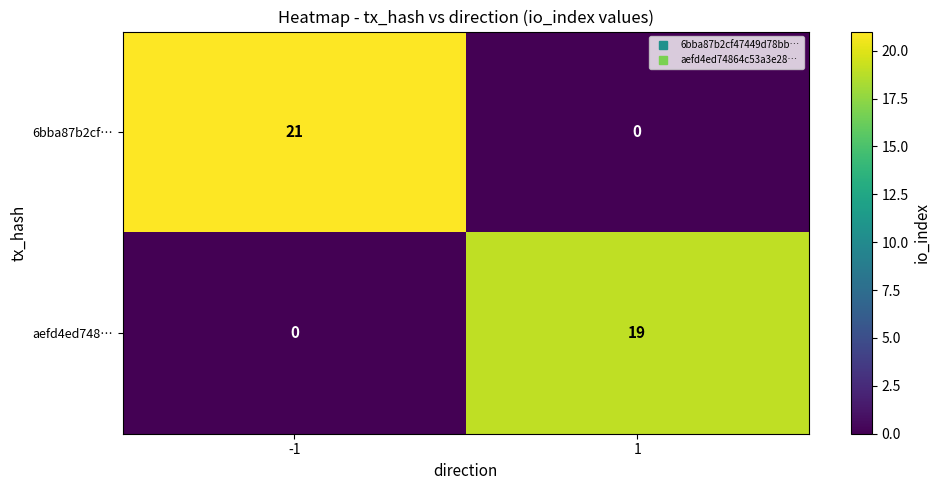

What is the difference between the 6bba87b2cf… values at -1 and 1?

21